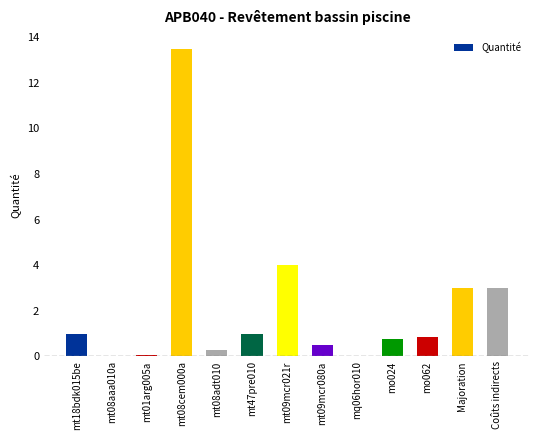

The value at Majoration is 0.8. True or false?

False